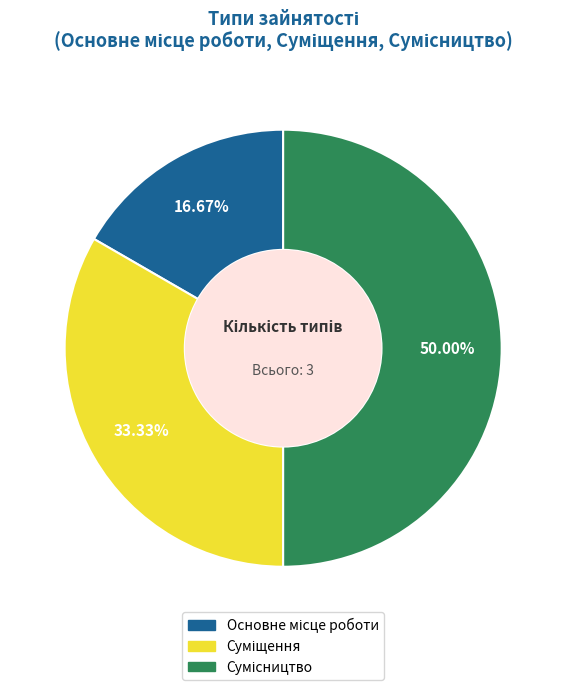

Rank the categories by value from highest to lowest.

Сумісництво, Суміщення, Основне місце роботи